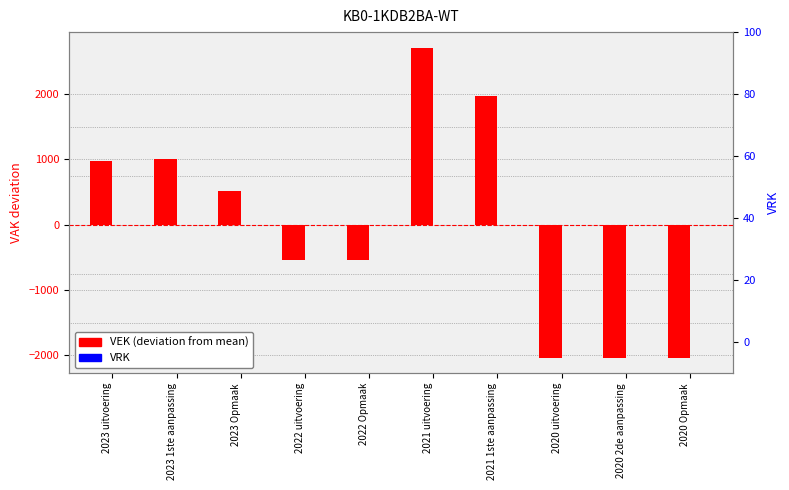

Reading left to right, what are all the values shown in this chart?

VAK deviation: 978.1	1002.1	516.1	-533.9	-533.9	2708.1	1966.1	-2034.9	-2033.9	-2033.9
VRK: 0.0	0.0	0.0	0.0	0.0	0.0	0.0	0.0	0.0	0.0